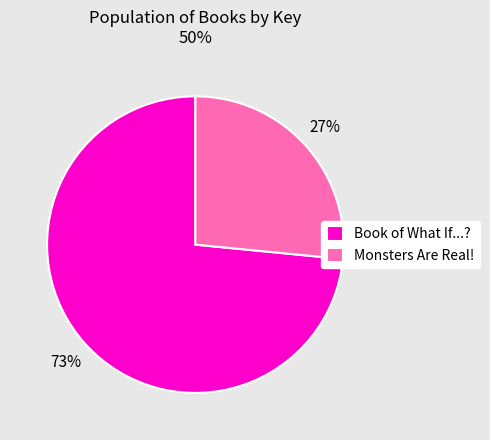

Approximately how many times larger is the value at Monsters Are Real! compared to Book of What If...??

0.4